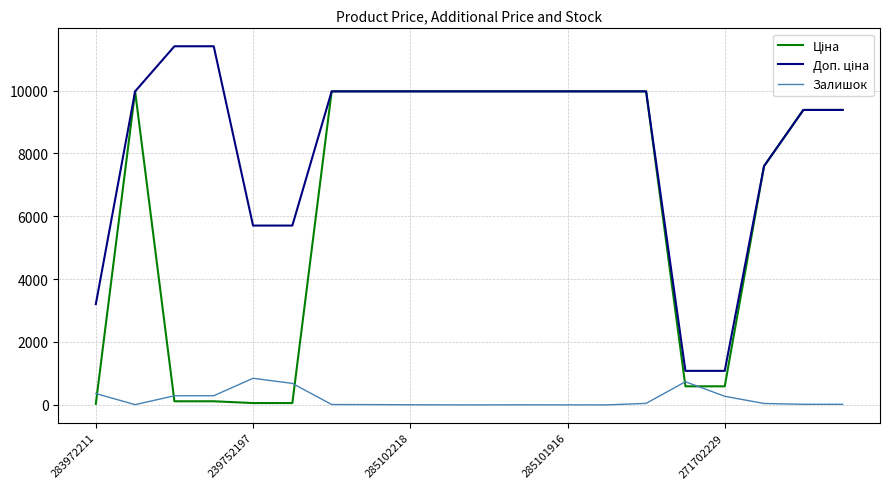

How many categories are shown in the chart?

20